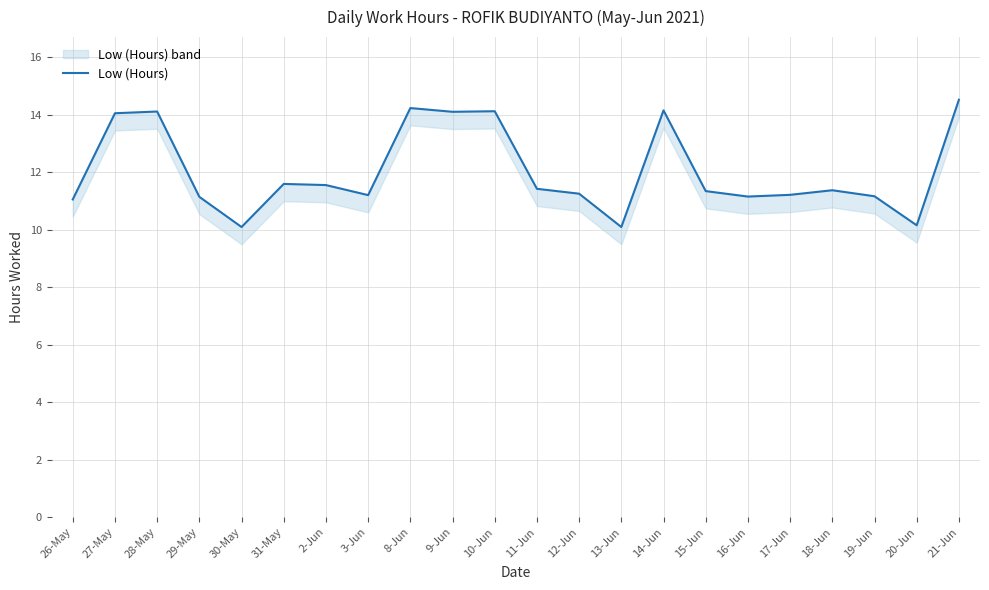

List the labels in order of value, largest first.

21-Jun, 8-Jun, 14-Jun, 10-Jun, 28-May, 9-Jun, 27-May, 31-May, 2-Jun, 11-Jun, 18-Jun, 15-Jun, 12-Jun, 17-Jun, 3-Jun, 19-Jun, 16-Jun, 29-May, 26-May, 20-Jun, 30-May, 13-Jun